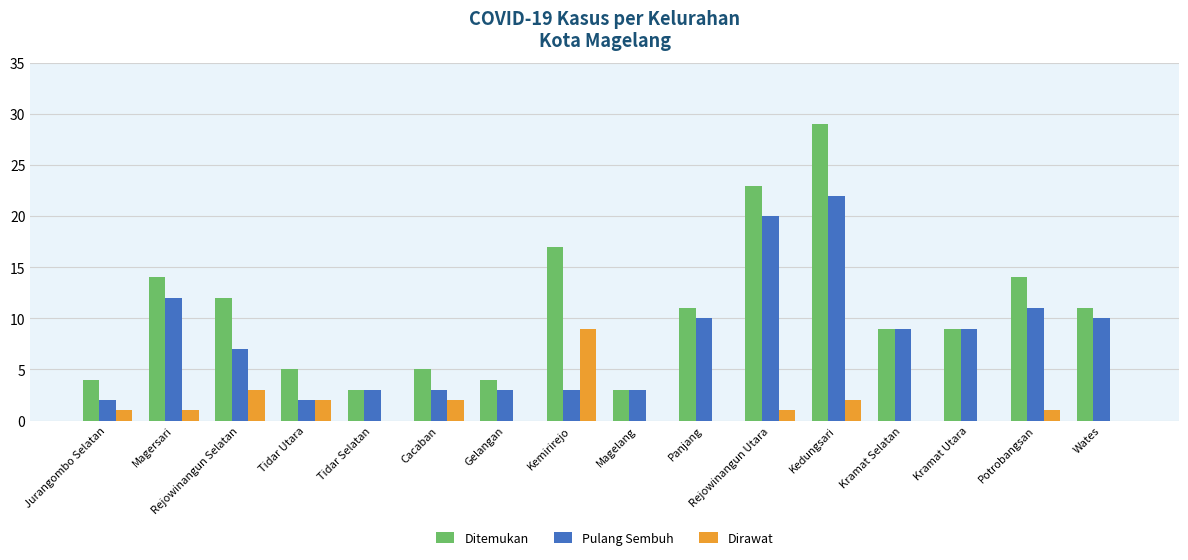

How many Dirawat values are between 0 and 2?

14